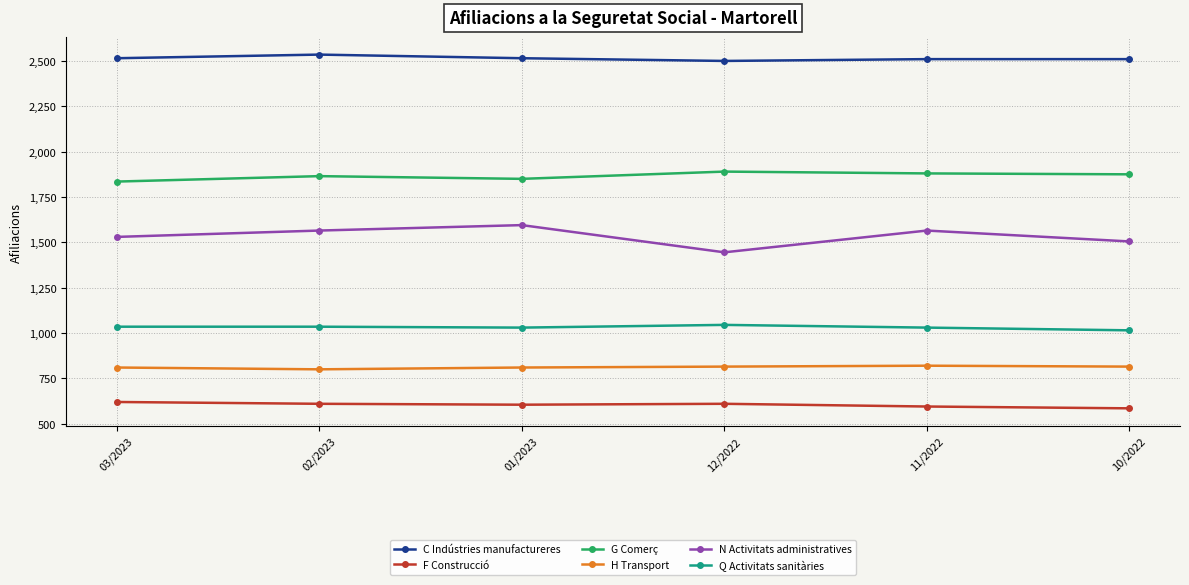

What is the value of the F Construcció point at the 1st from the left?

620